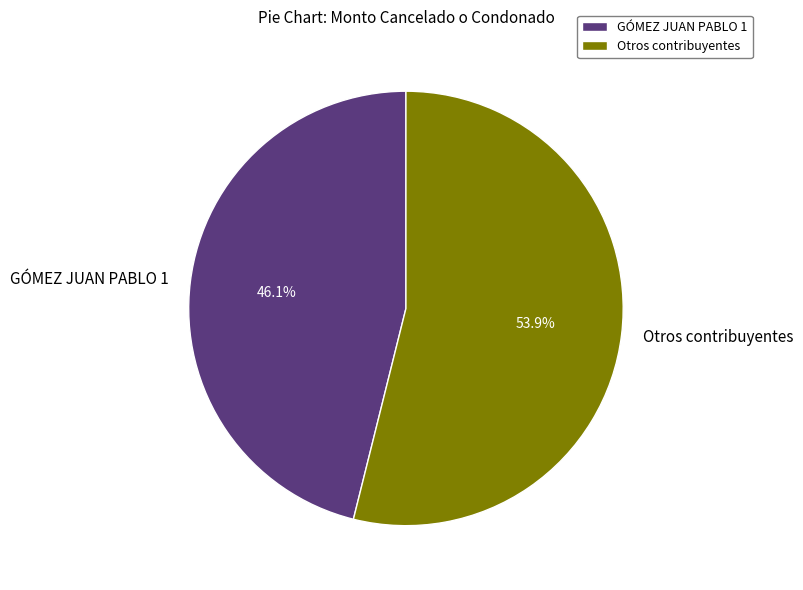

Between GÓMEZ JUAN PABLO 1 and Otros contribuyentes, which is larger?

Otros contribuyentes